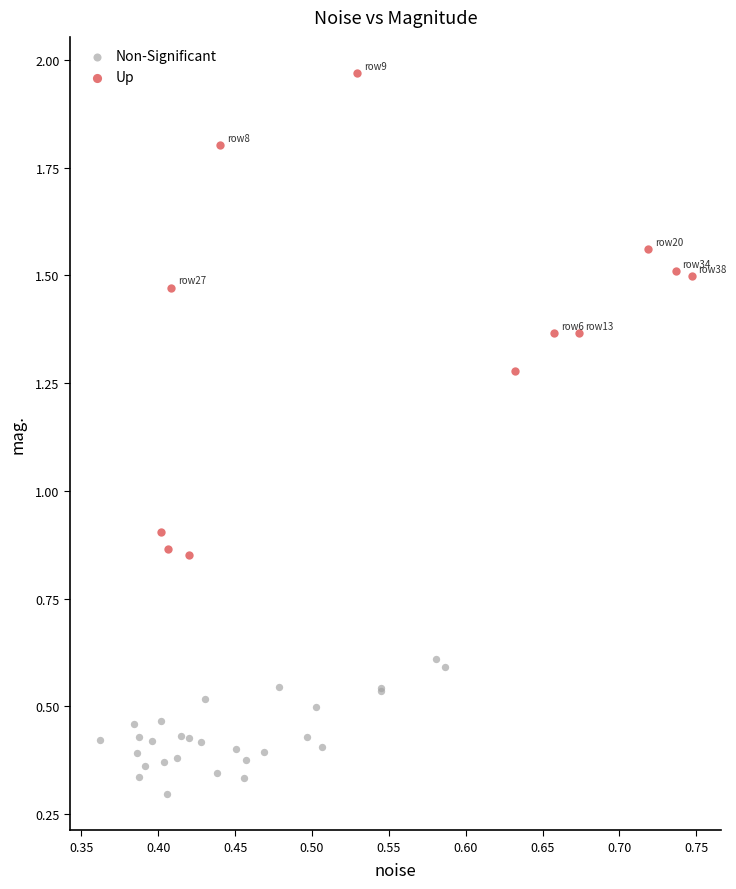

Which series has the widest spread of Y values?

Up